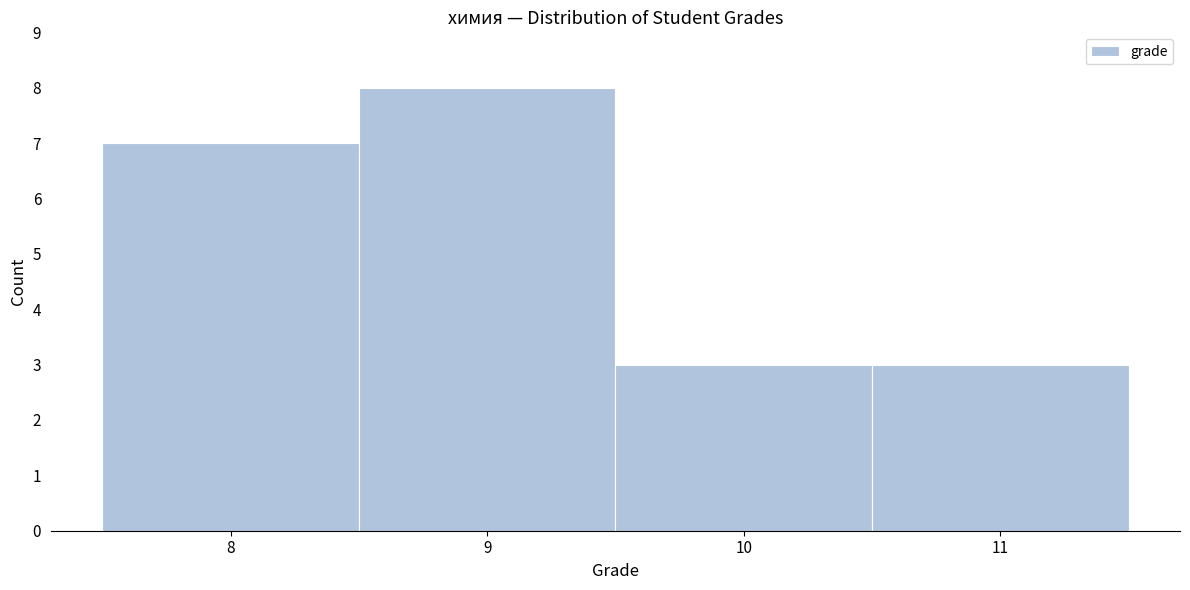

Reading left to right, list every bar in this chart as the range it spans on the x-axis followed by its height. The values are not printed on the chart, so give them approximately, as read against the axis.

7.5 to 8.5: 7
8.5 to 9.5: 8
9.5 to 10.5: 3
10.5 to 11.5: 3